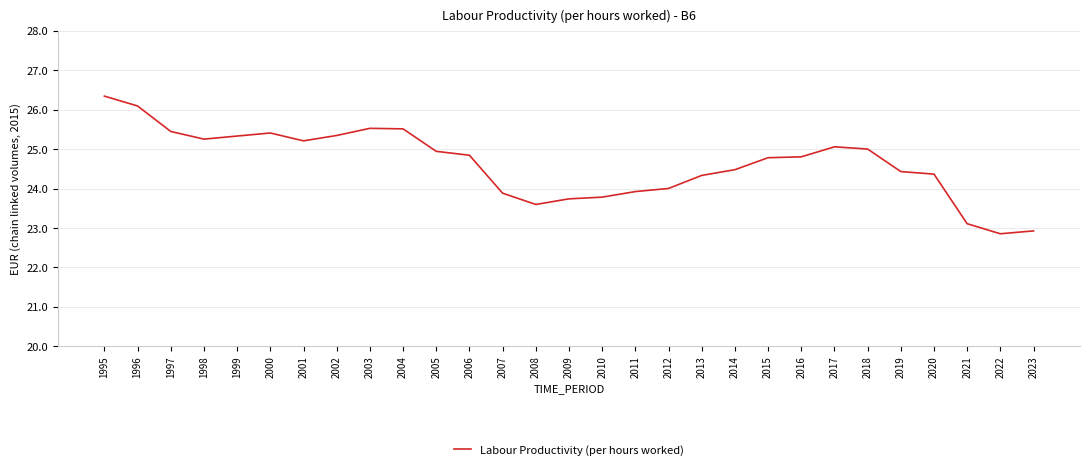

Which category has the lowest value across all series?

2022